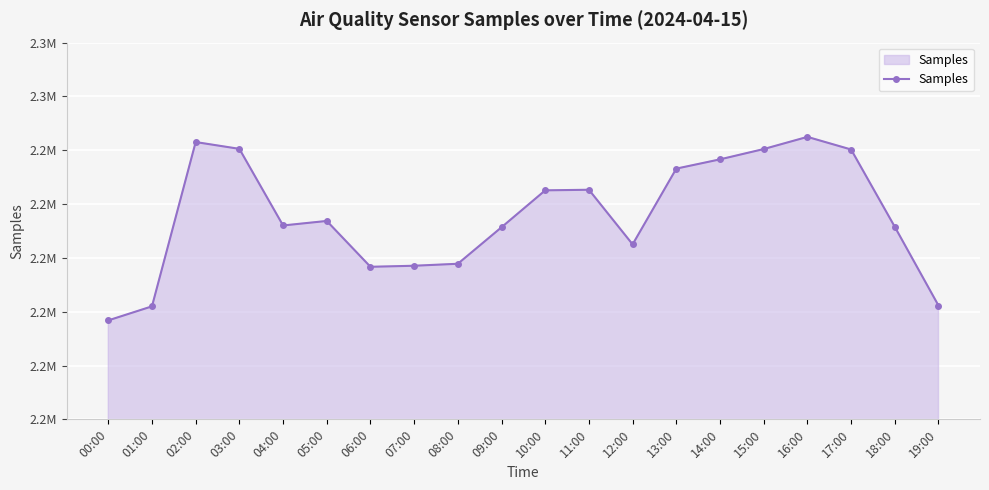

How many interior local valleys (lower than both neighbors) does the data have?

3